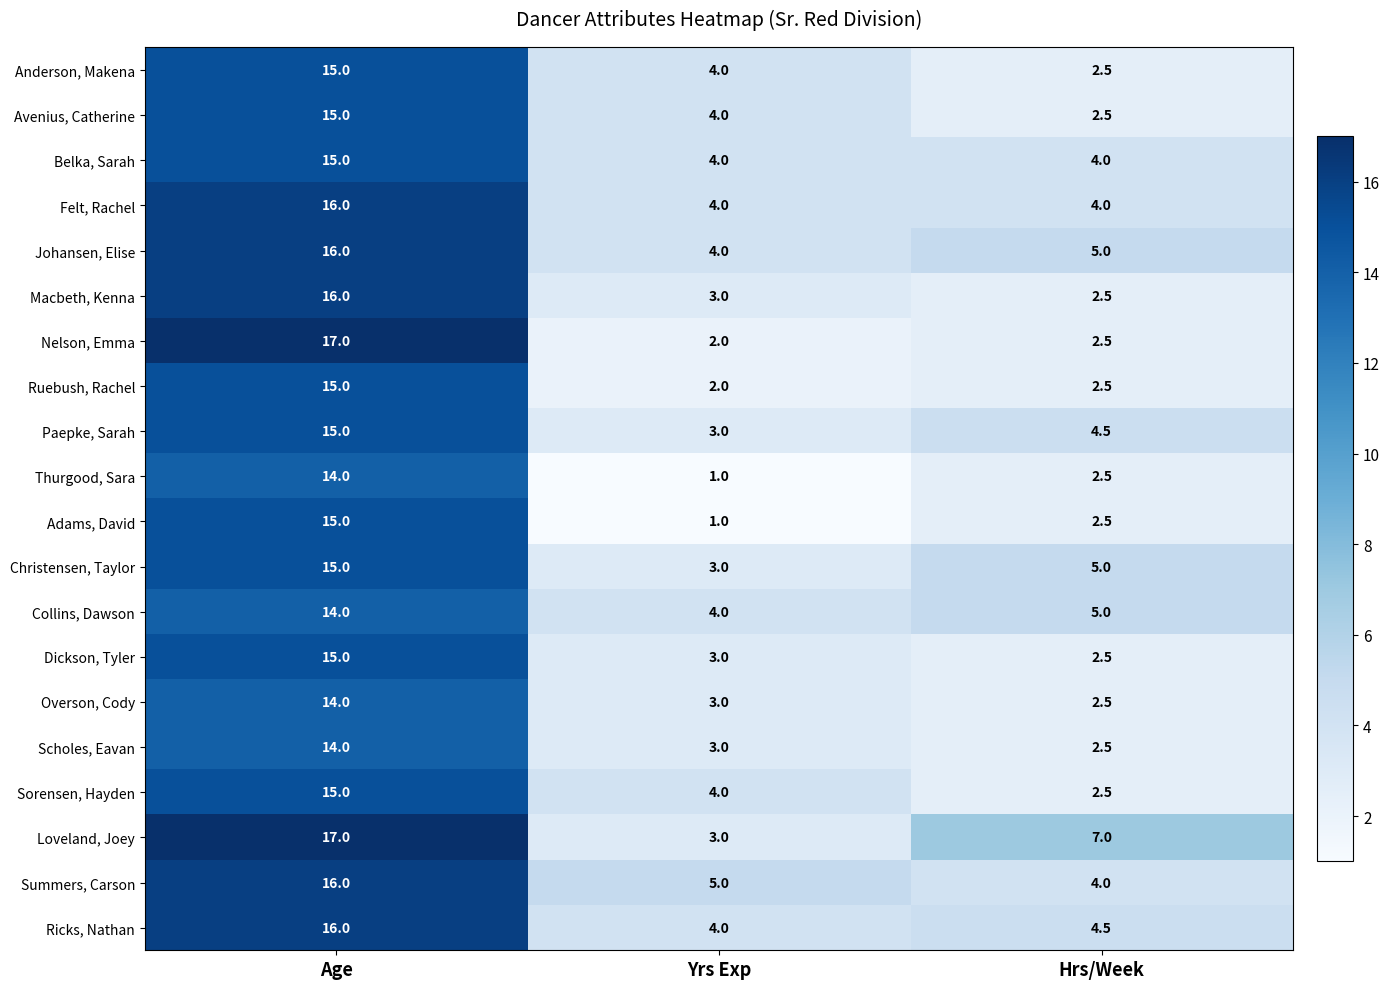

Count the Felt, Rachel values in the range 4 to 16.

3